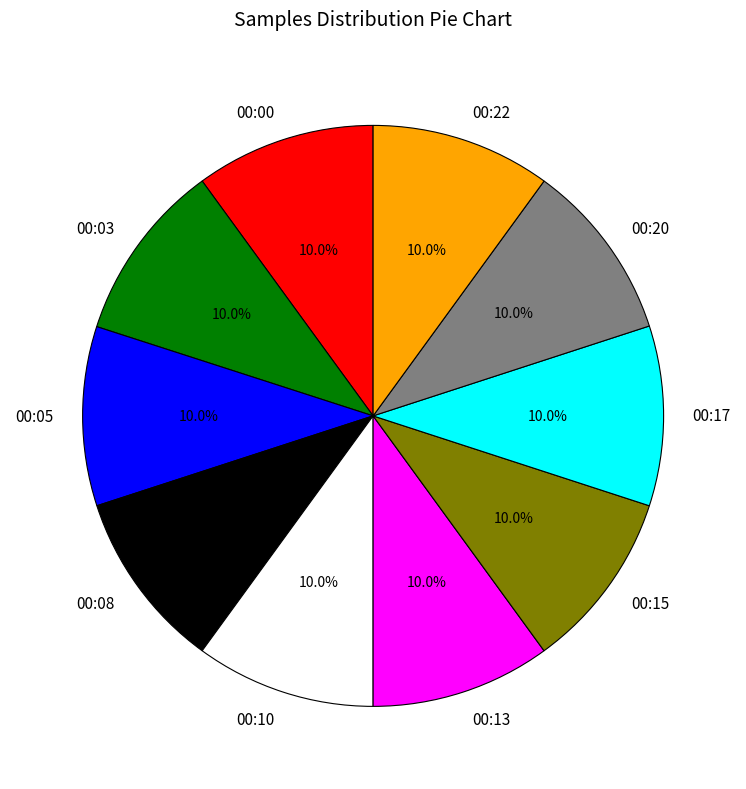

To the nearest percent, what is the average slice percentage?

10%